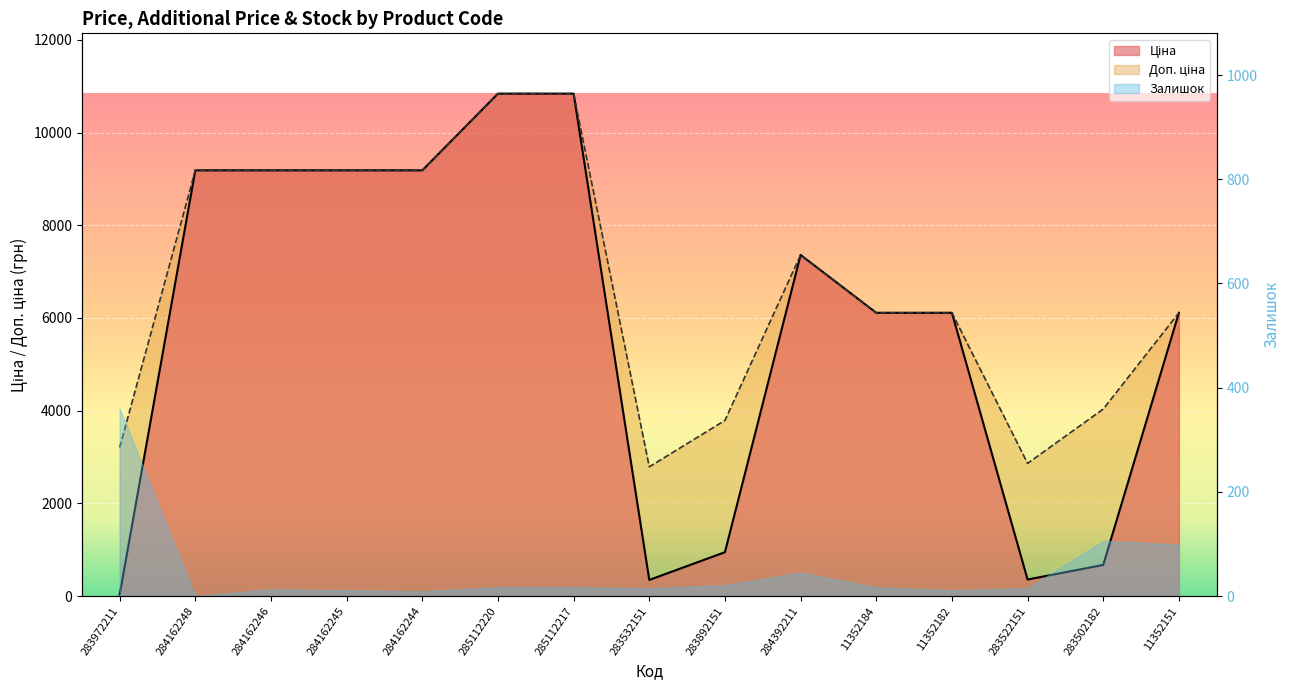

Between 284162245 and 283892151, which is larger?

284162245